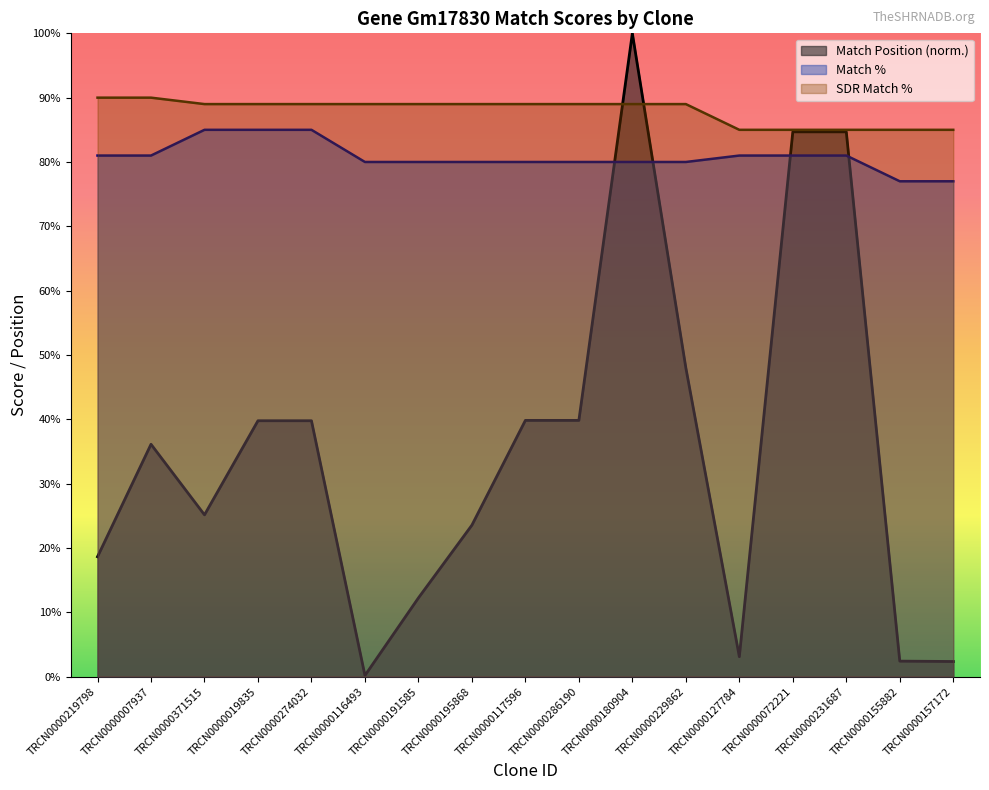

Reading left to right, transcribe all the data shown in this chart.

Match Position: TRCN0000219798=18.6	TRCN0000007937=36.1	TRCN0000371515=25.1	TRCN0000019835=39.8	TRCN0000274032=39.8	TRCN0000116493=0.2	TRCN0000191585=12.2	TRCN0000195868=23.5	TRCN0000117596=39.8	TRCN0000286190=39.8	TRCN0000180904=100.0	TRCN0000229862=48.0	TRCN0000127784=3.1	TRCN0000072221=84.7	TRCN0000231687=84.7	TRCN0000155882=2.4	TRCN0000157172=2.3
Match %: TRCN0000219798=81.0	TRCN0000007937=81.0	TRCN0000371515=85.0	TRCN0000019835=85.0	TRCN0000274032=85.0	TRCN0000116493=80.0	TRCN0000191585=80.0	TRCN0000195868=80.0	TRCN0000117596=80.0	TRCN0000286190=80.0	TRCN0000180904=80.0	TRCN0000229862=80.0	TRCN0000127784=81.0	TRCN0000072221=81.0	TRCN0000231687=81.0	TRCN0000155882=77.0	TRCN0000157172=77.0
SDR Match %: TRCN0000219798=90.0	TRCN0000007937=90.0	TRCN0000371515=89.0	TRCN0000019835=89.0	TRCN0000274032=89.0	TRCN0000116493=89.0	TRCN0000191585=89.0	TRCN0000195868=89.0	TRCN0000117596=89.0	TRCN0000286190=89.0	TRCN0000180904=89.0	TRCN0000229862=89.0	TRCN0000127784=85.0	TRCN0000072221=85.0	TRCN0000231687=85.0	TRCN0000155882=85.0	TRCN0000157172=85.0